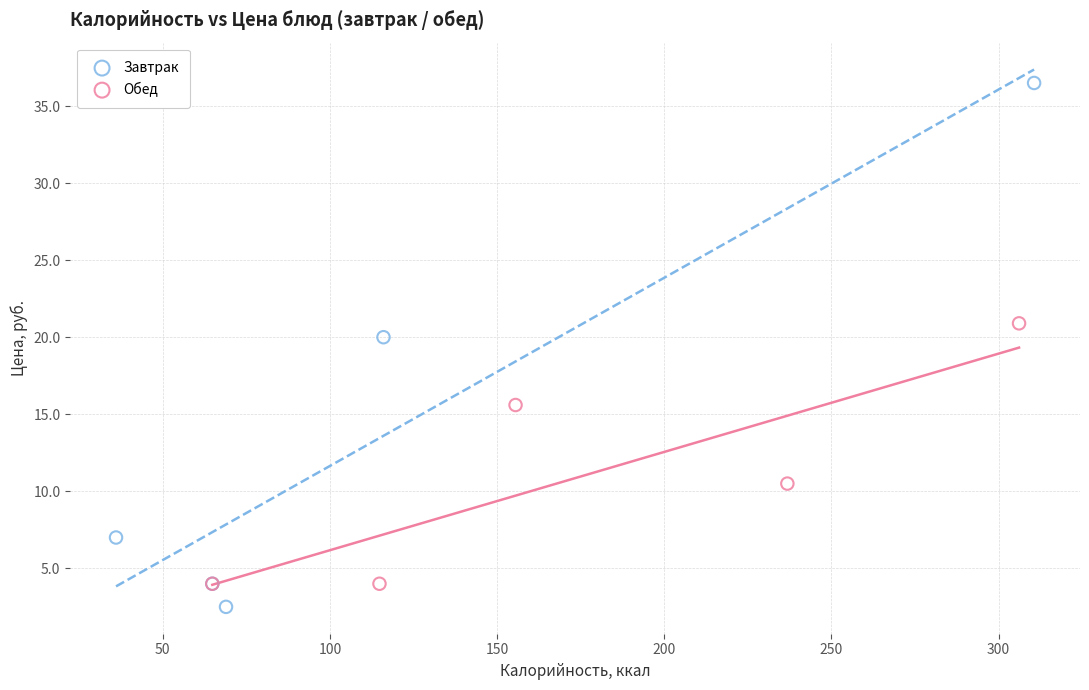

What are all the series names shown in the legend?

Завтрак, Обед